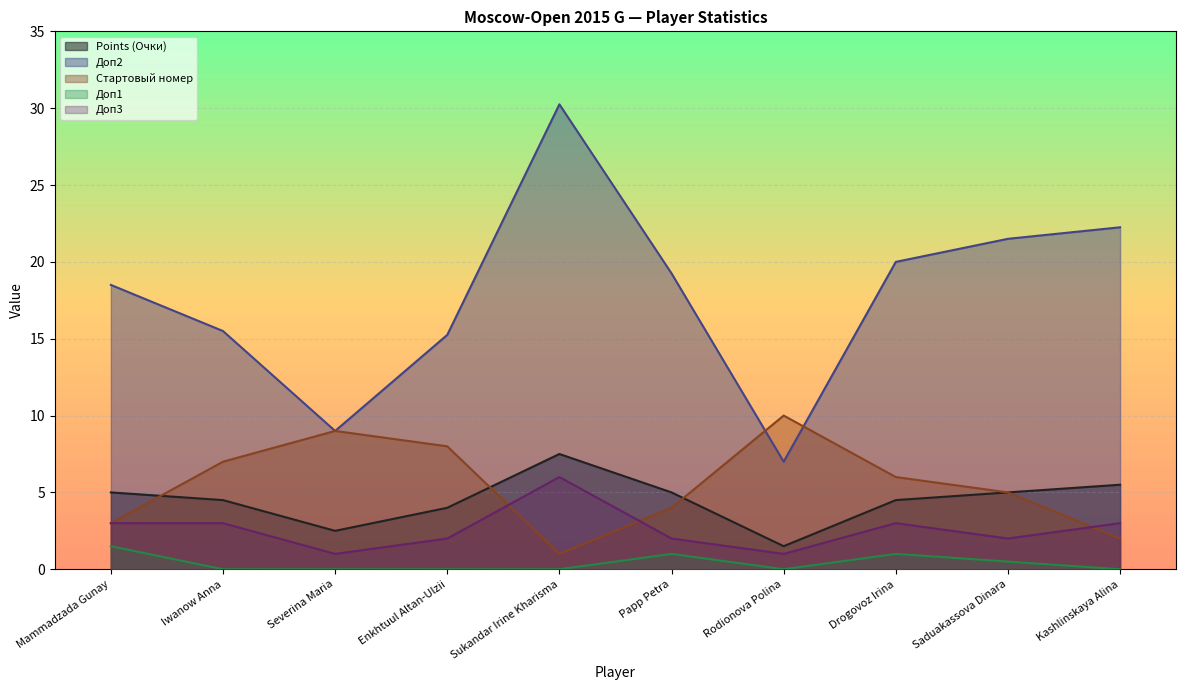

In Doп1, how many points are lower than both neighbors (excluding endpoints)?

1